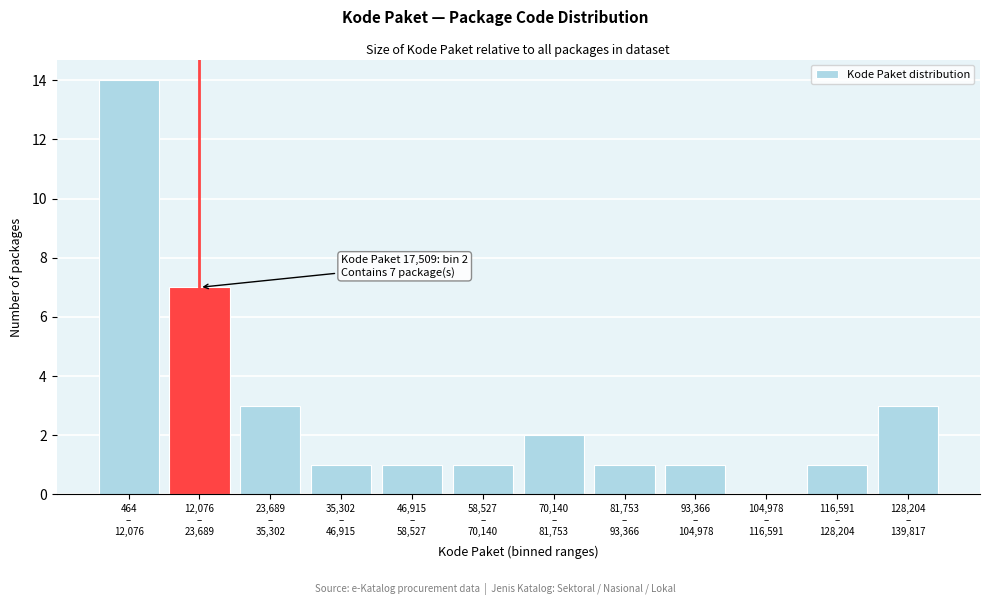

What is the greatest value displayed?

14